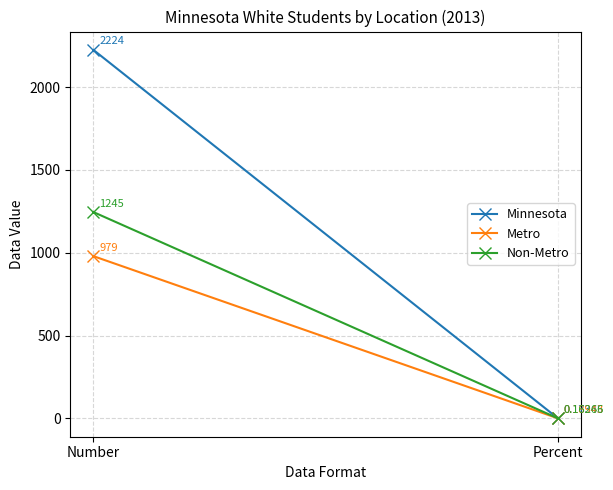

True or false: Metro has a value of 0.0 at Percent.

False